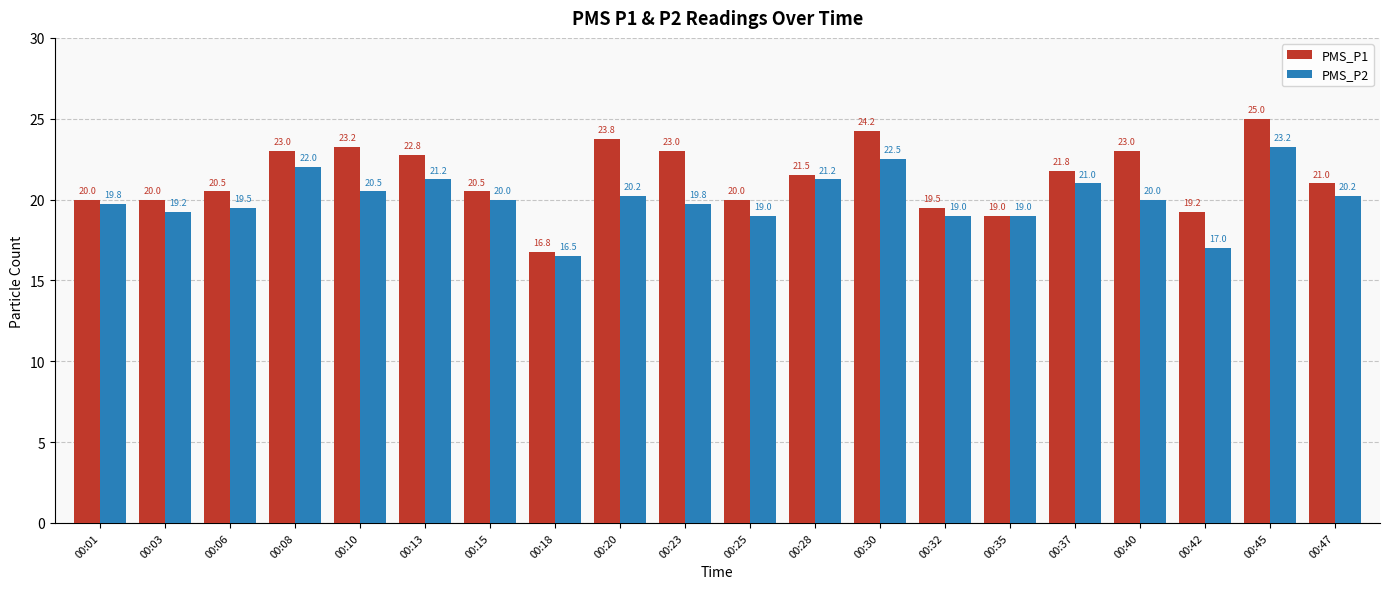

What is the average value of the PMS_P2 series?

20.1